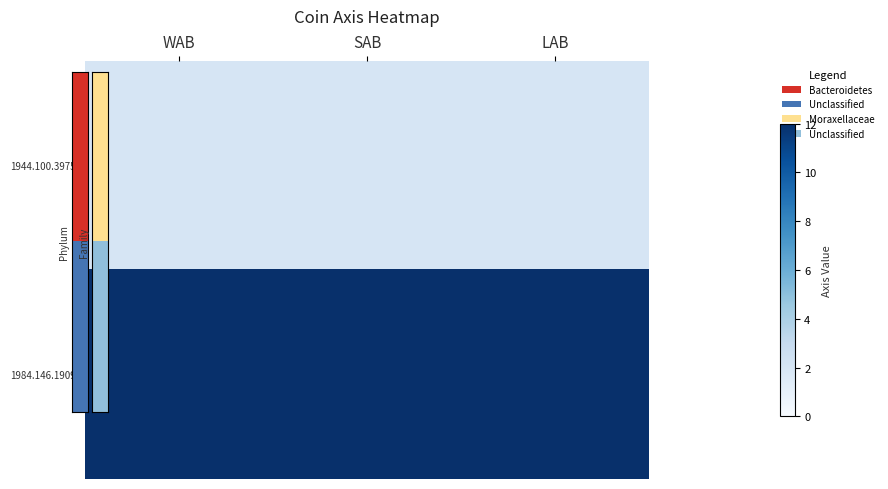

How many categories are shown in the chart?

3